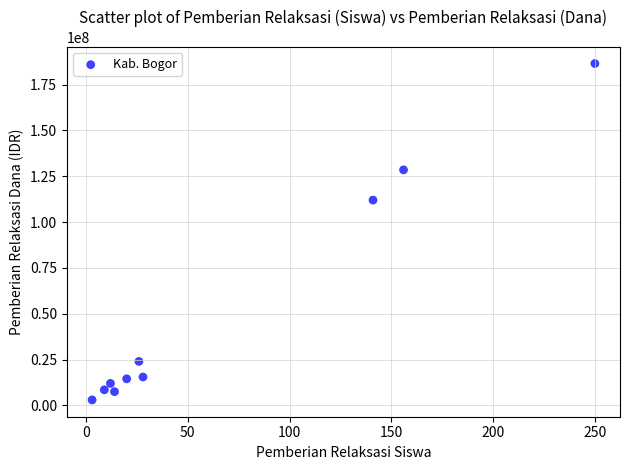

What is the average X value?

66